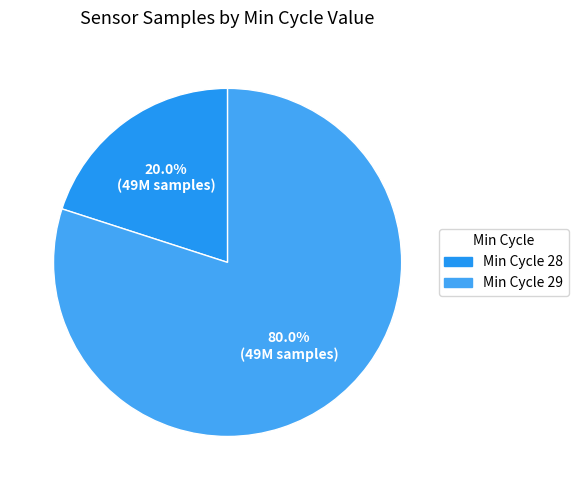

Rank the categories by value from highest to lowest.

Min Cycle 29, Min Cycle 28